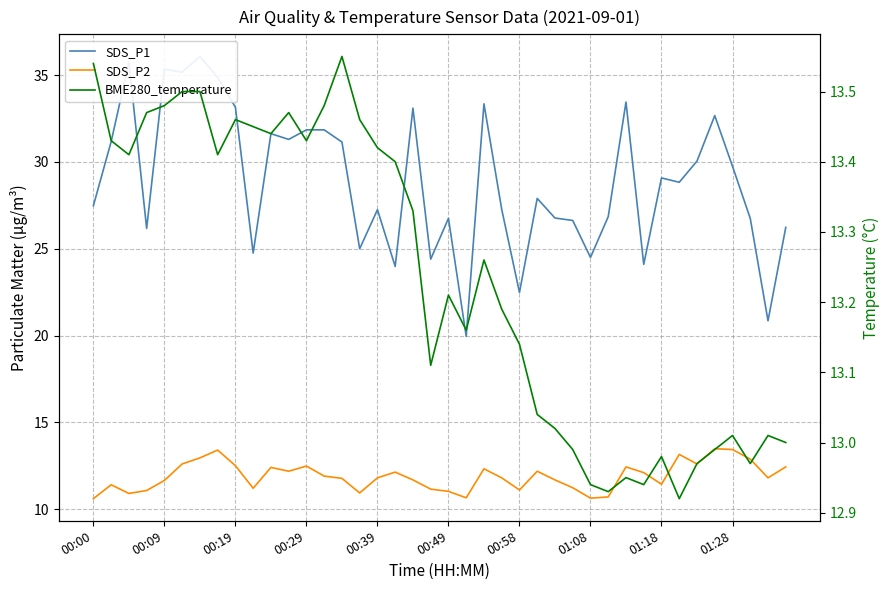

What are all the series names shown in the legend?

SDS_P1, SDS_P2, BME280_temperature